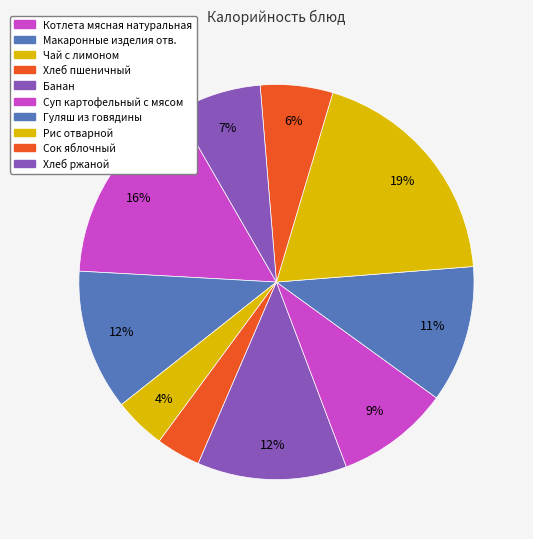

Which slice is the largest?

Рис отварной